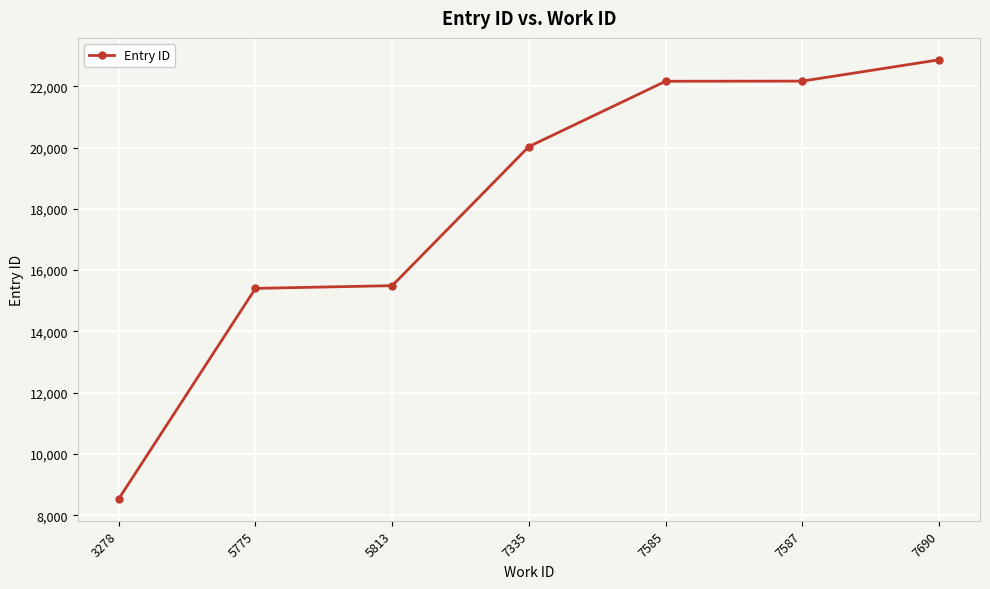

True or false: the data shows 22162 at 7585.

True